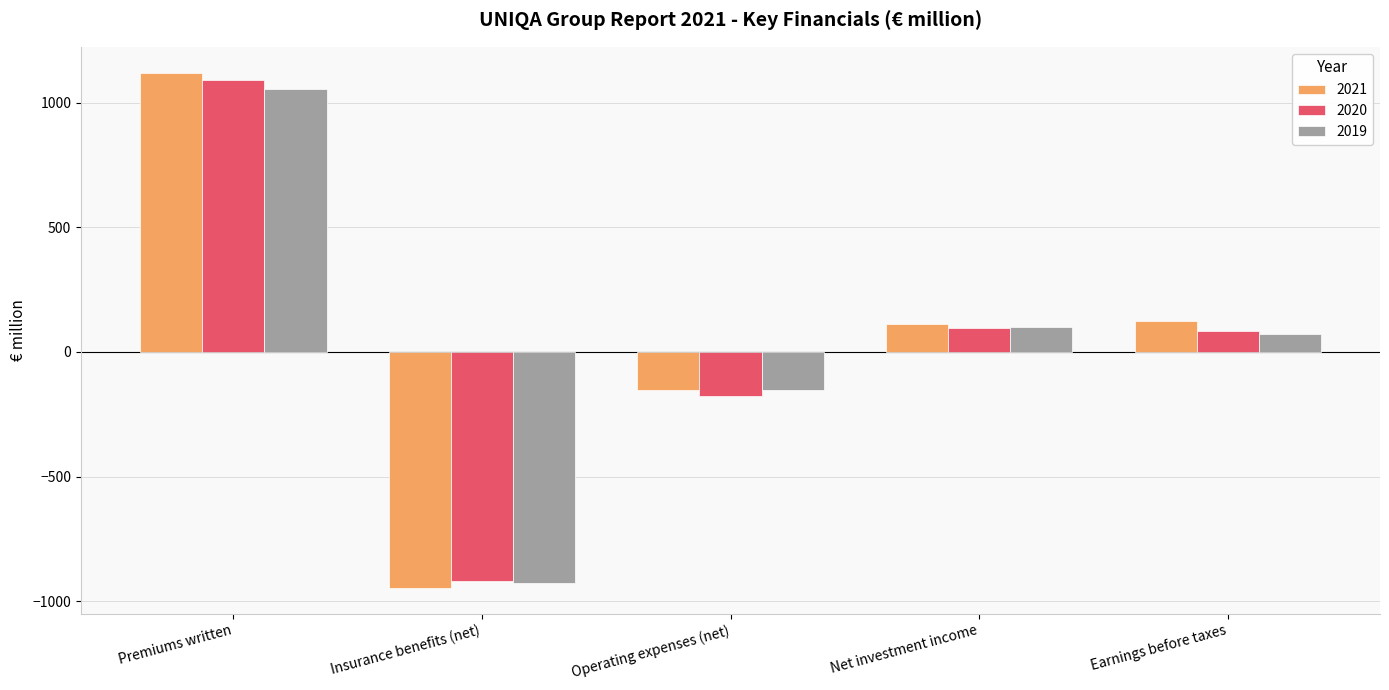

What is the difference between the highest and lowest values at Operating expenses (net)?

25.8